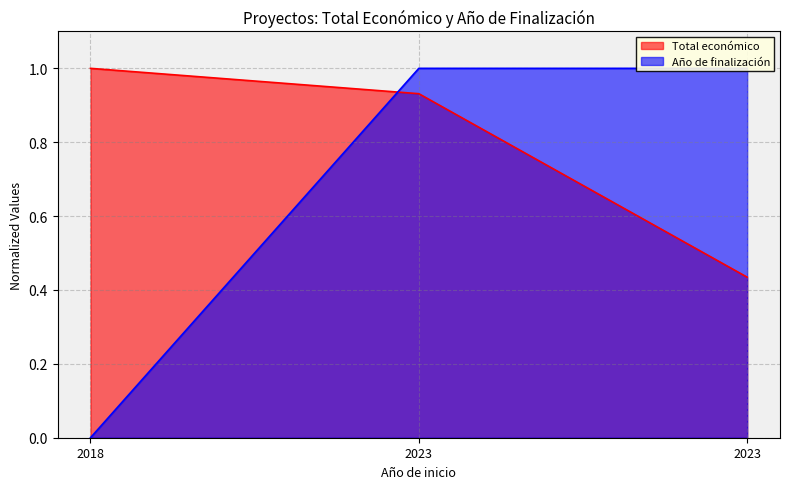

Is it true that Año de finalización equals -0.6 at 2018?

False